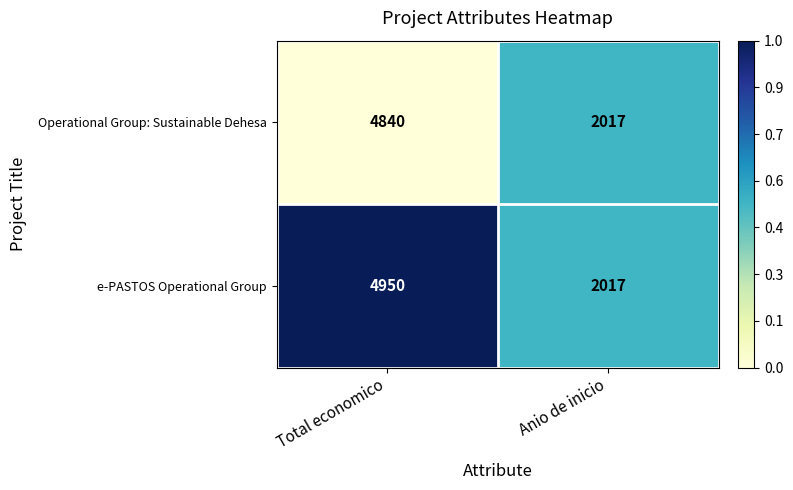

Reading right to left, transcribe all the data shown in this chart.

Operational Group: Sustainable Dehesa: Anio de inicio=2017	Total economico=4840
e-PASTOS Operational Group: Anio de inicio=2017	Total economico=4950